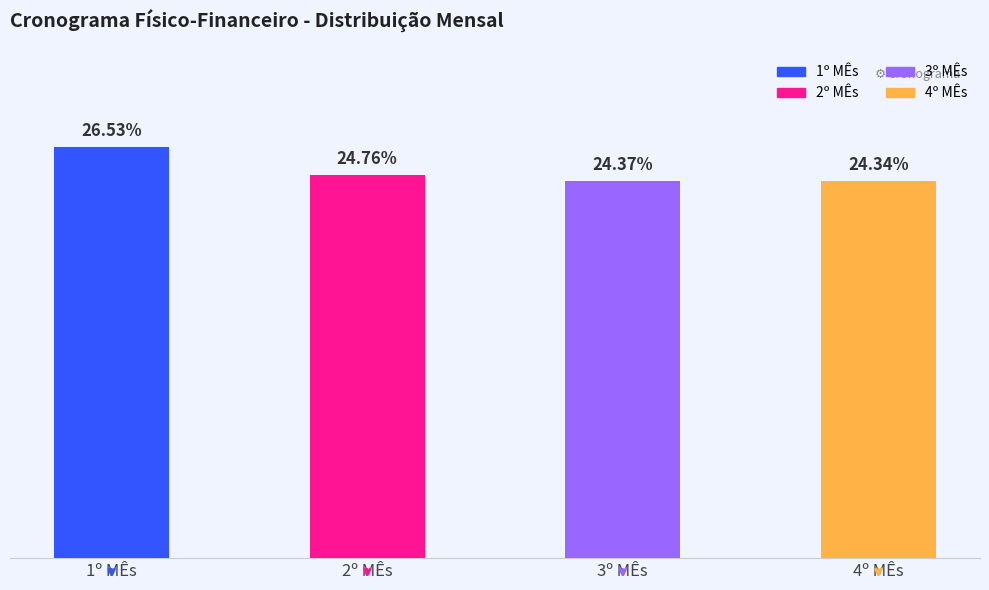

Rank the categories by value from highest to lowest.

1º MÊs, 2º MÊs, 3º MÊs, 4º MÊs